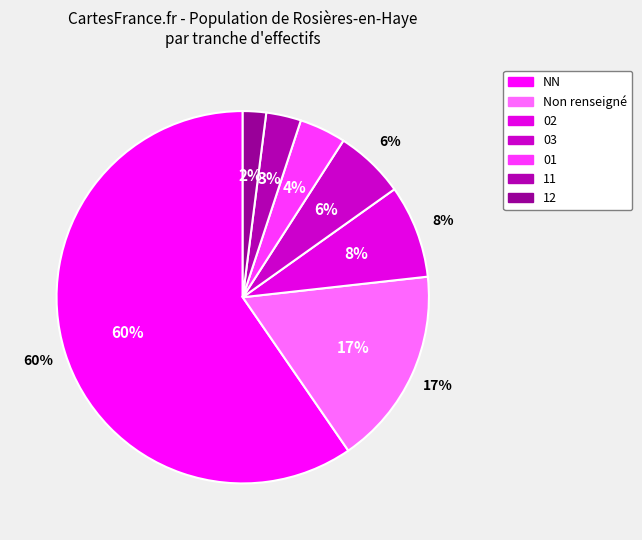

What percentage do other and 02 together represent?

25.4%